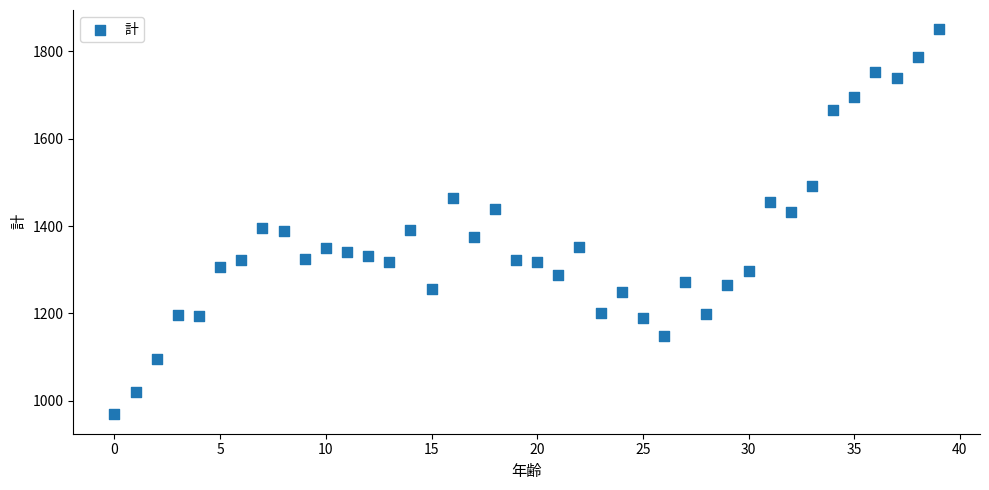

What is the range of Y values (max minus min)?

881